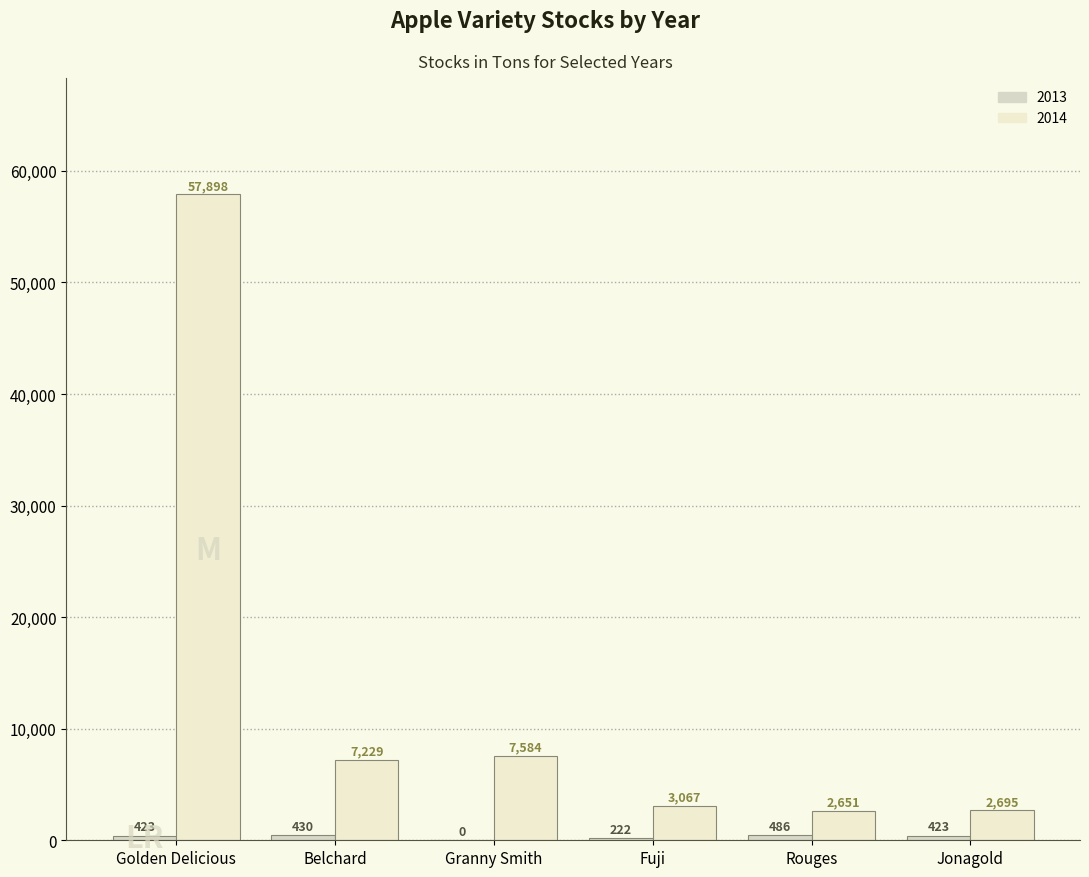

Is it true that 2014-07-01 equals 790 at Gala?

False